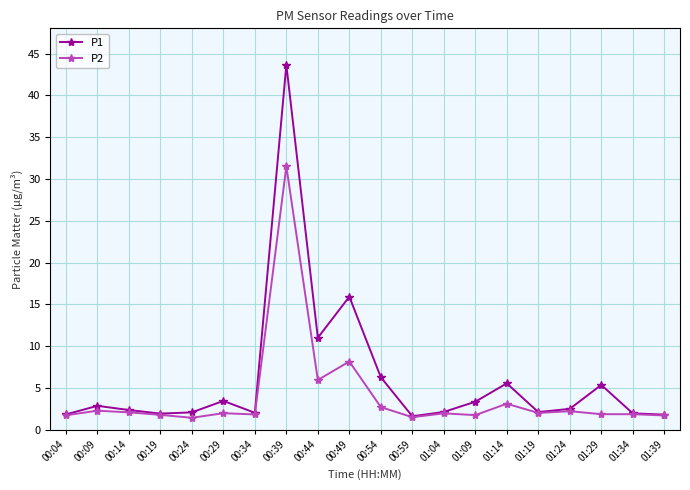

Which series changed the most between 00:54 and 01:39?

P1